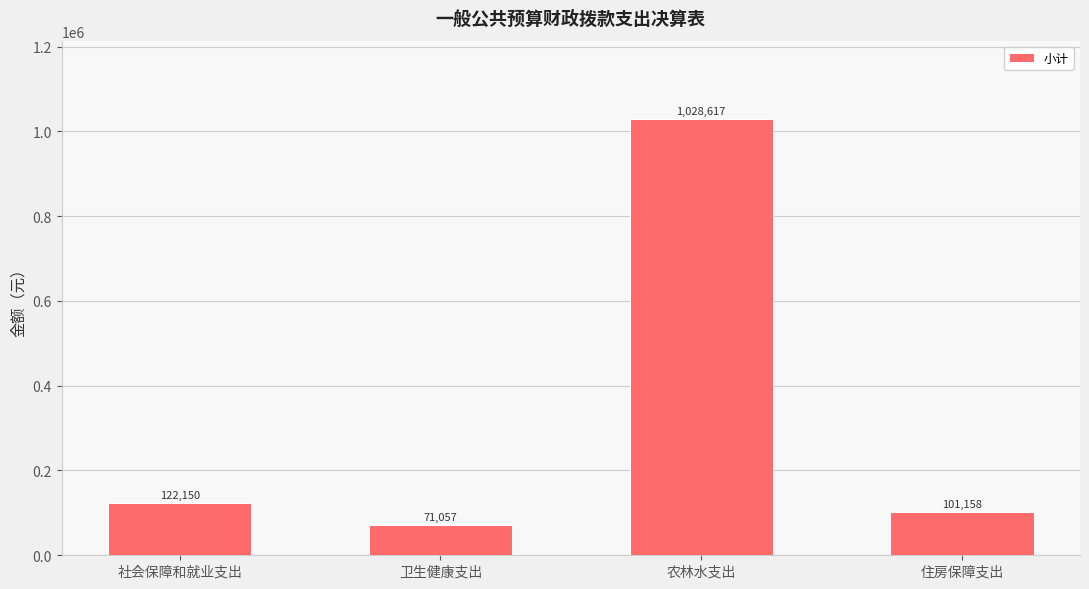

How many categories are shown in the chart?

4